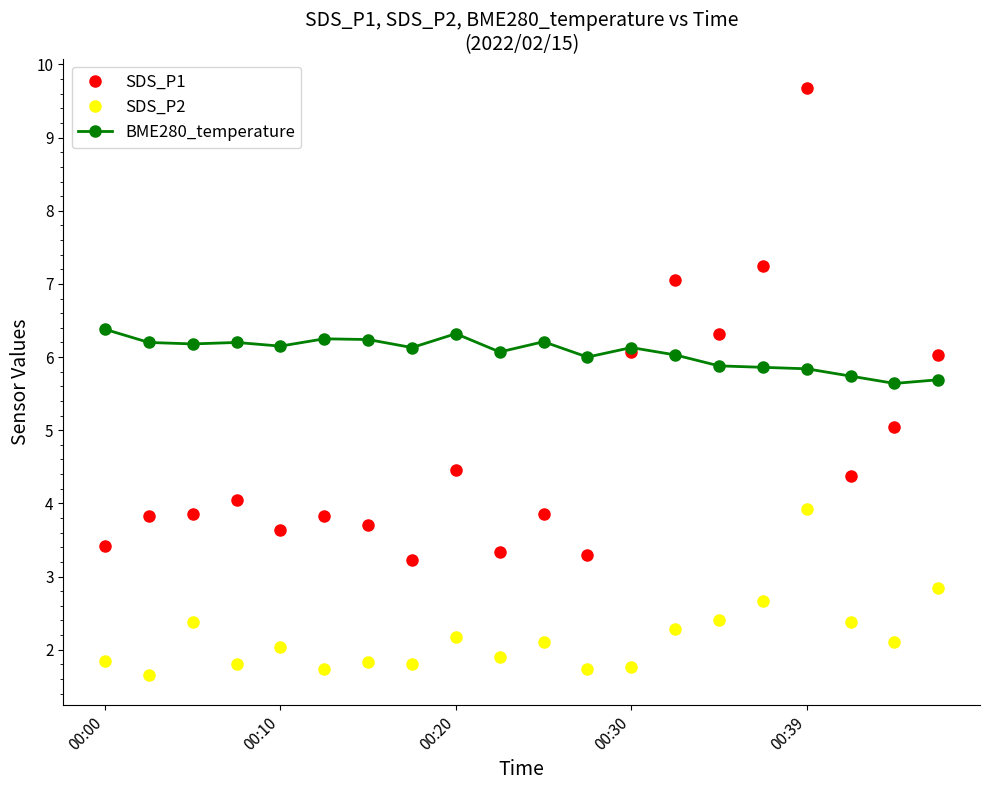

What is the greatest value displayed?

9.7